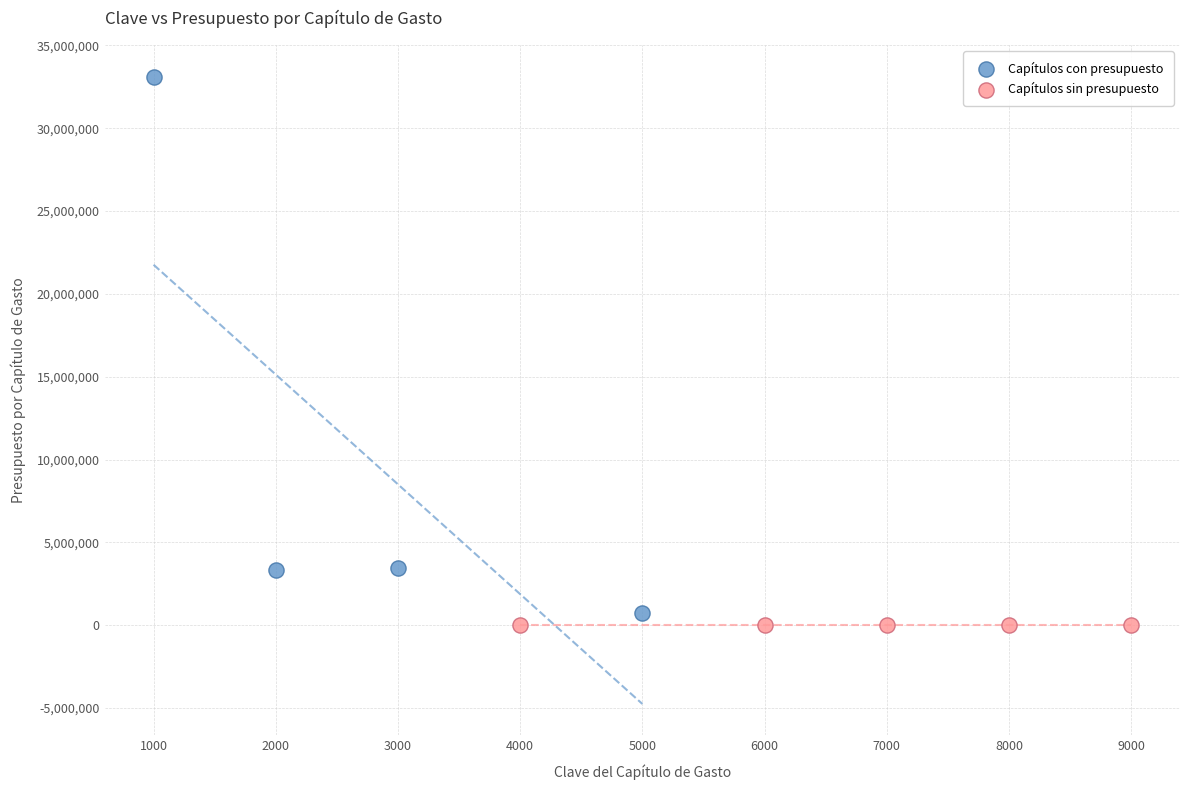

Which series reaches the maximum Y coordinate?

Capítulos con presupuesto